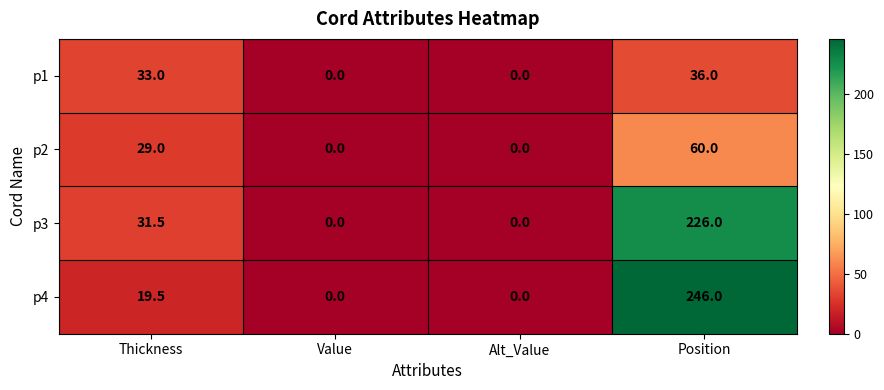

At how many categories does at least one series exceed 167?

1